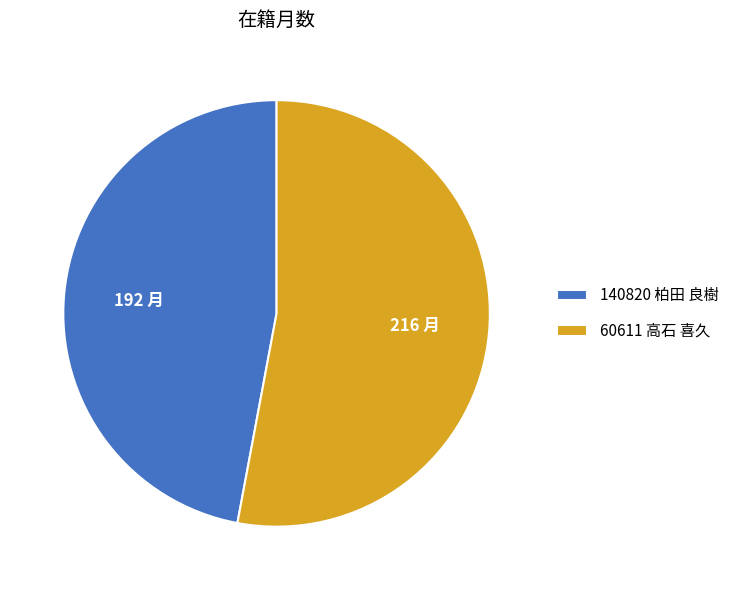

Is the sum of 60611 高石 喜久 and 140820 柏田 良樹 greater than half?

Yes